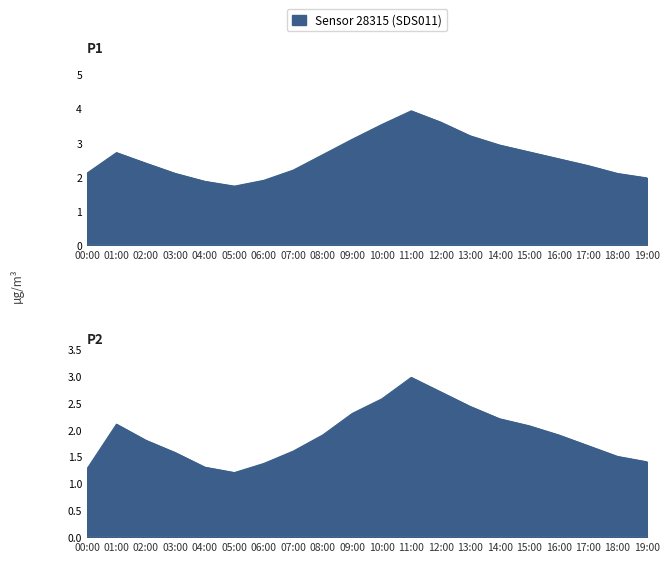

How many interior local peaks (higher than both neighbors) does the data have?

2